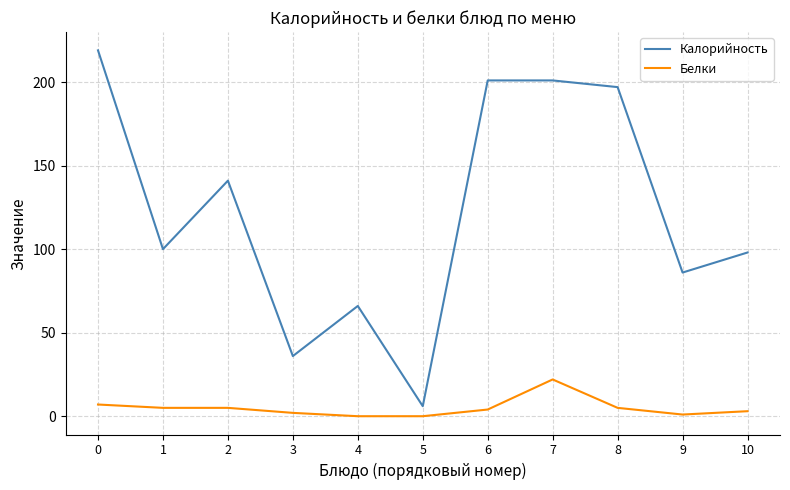

Reading left to right, what are all the values shown in this chart?

Калорийность: 219	100	141	36	66	6	201	201	197	86	98
Белки: 7	5	5	2	0	0	4	22	5	1	3